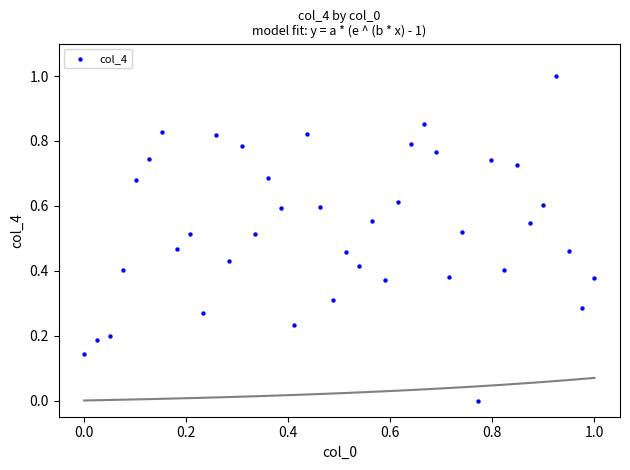

What is the range of X values (max minus min)?

1.0